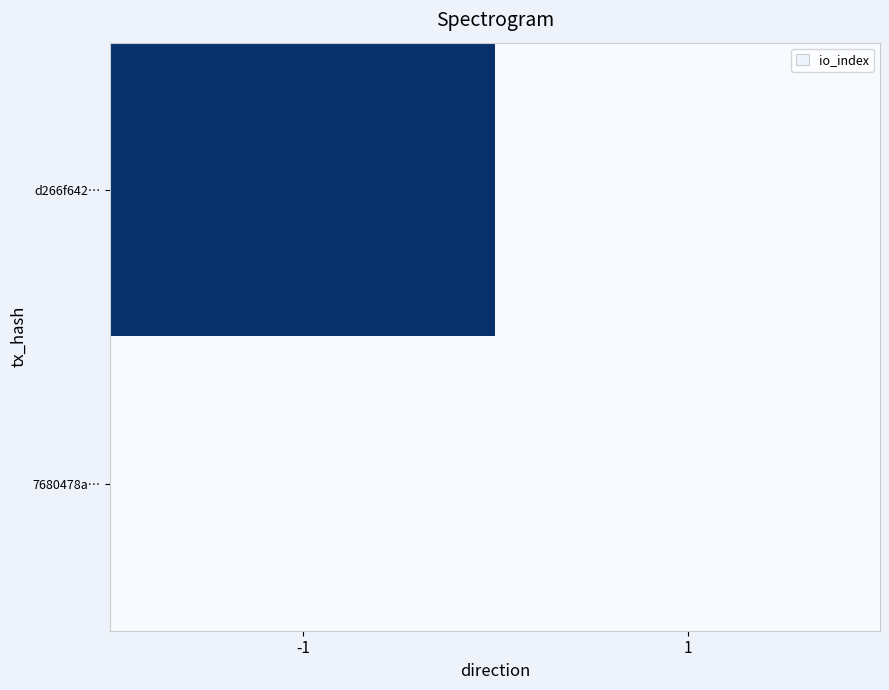

How many distinct data groups are displayed?

2